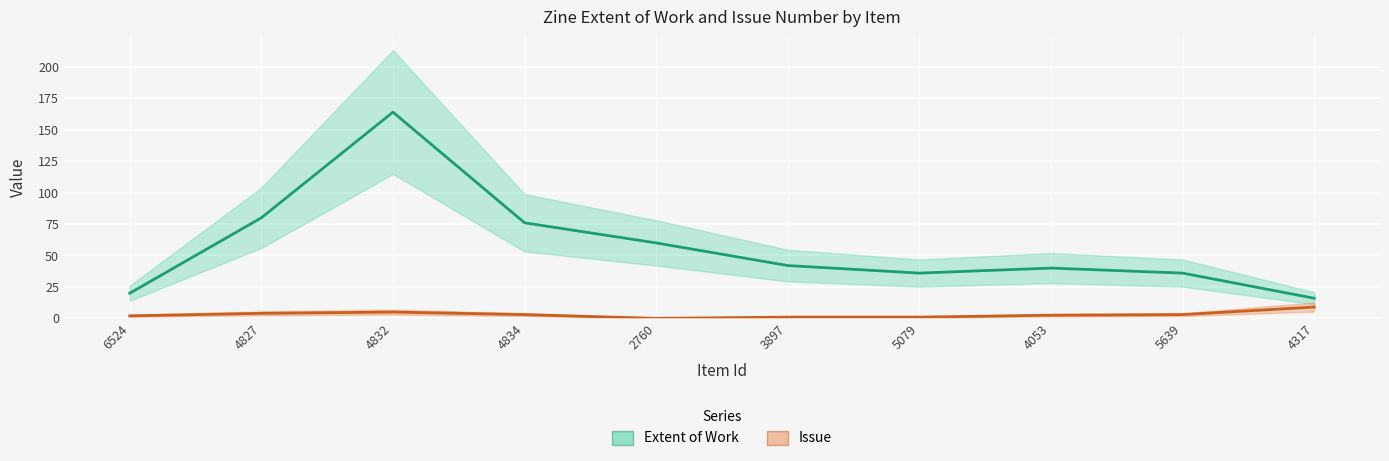

How many lines are shown in the chart?

2